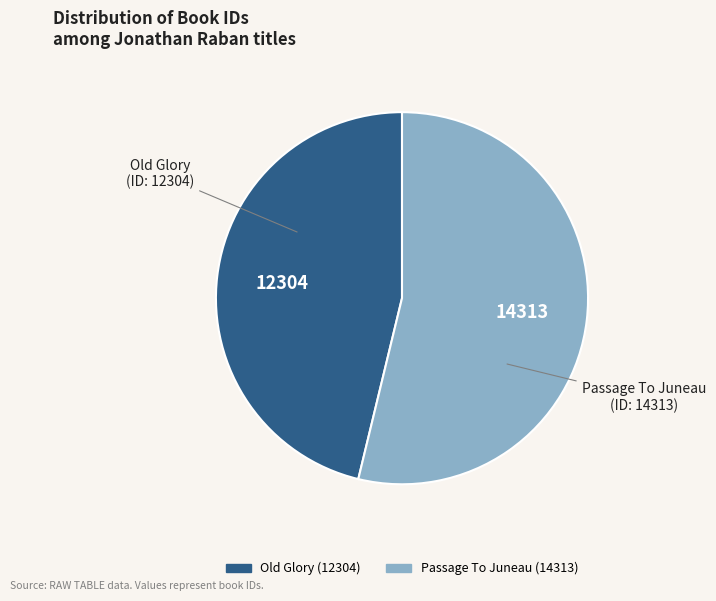

Is the sum of Old Glory and Passage To Juneau greater than half?

Yes